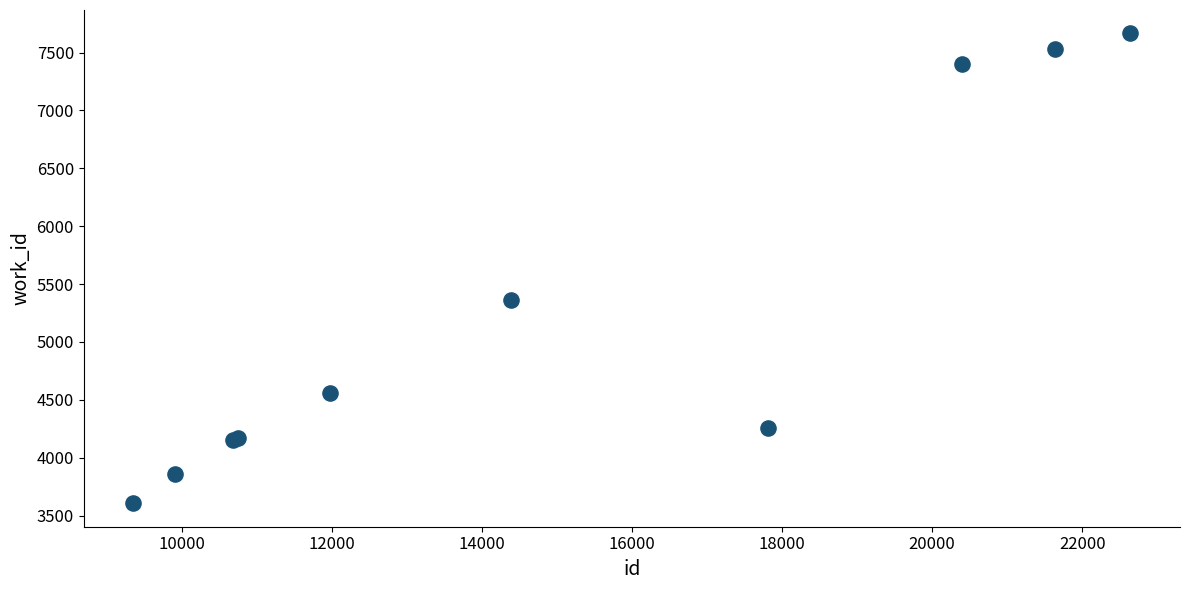

What Y value in the scatter plot is closest to 5636?

5366